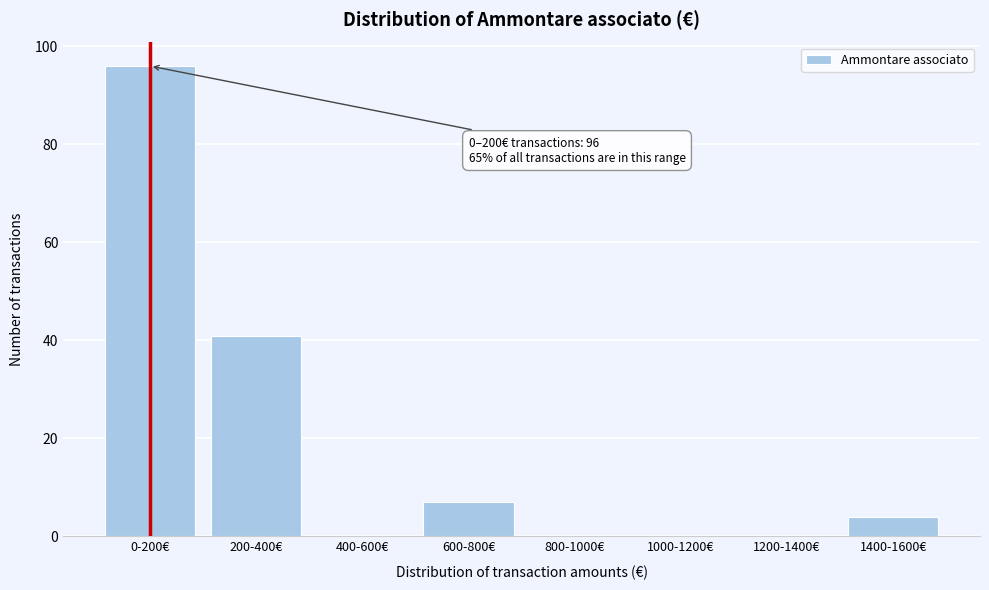

Reading left to right, list all the values displayed in this chart.

0-200€=96	200-400€=41	400-600€=0	600-800€=7	800-1000€=0	1000-1200€=0	1200-1400€=0	1400-1600€=4